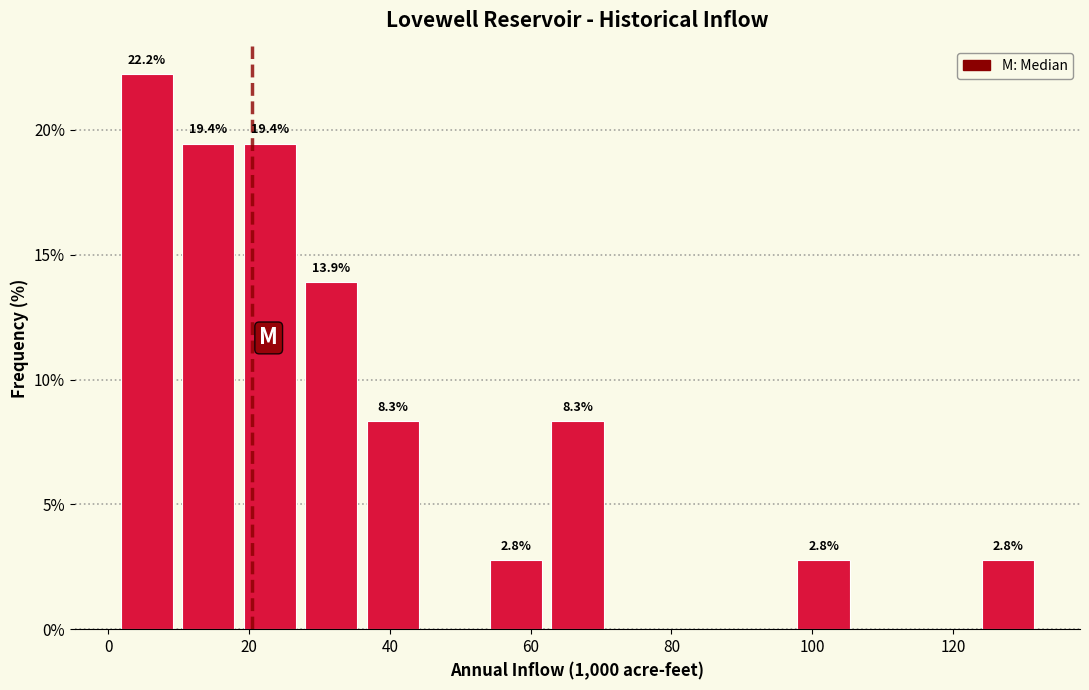

Over which range of the x-axis is the bar tallest?

2 to 10